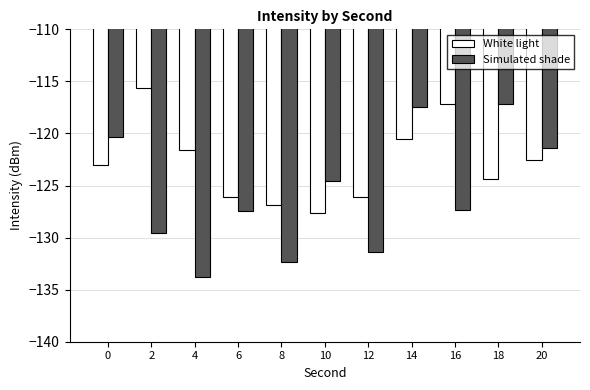

Which series changed the most between 14 and 16?

Simulated shade